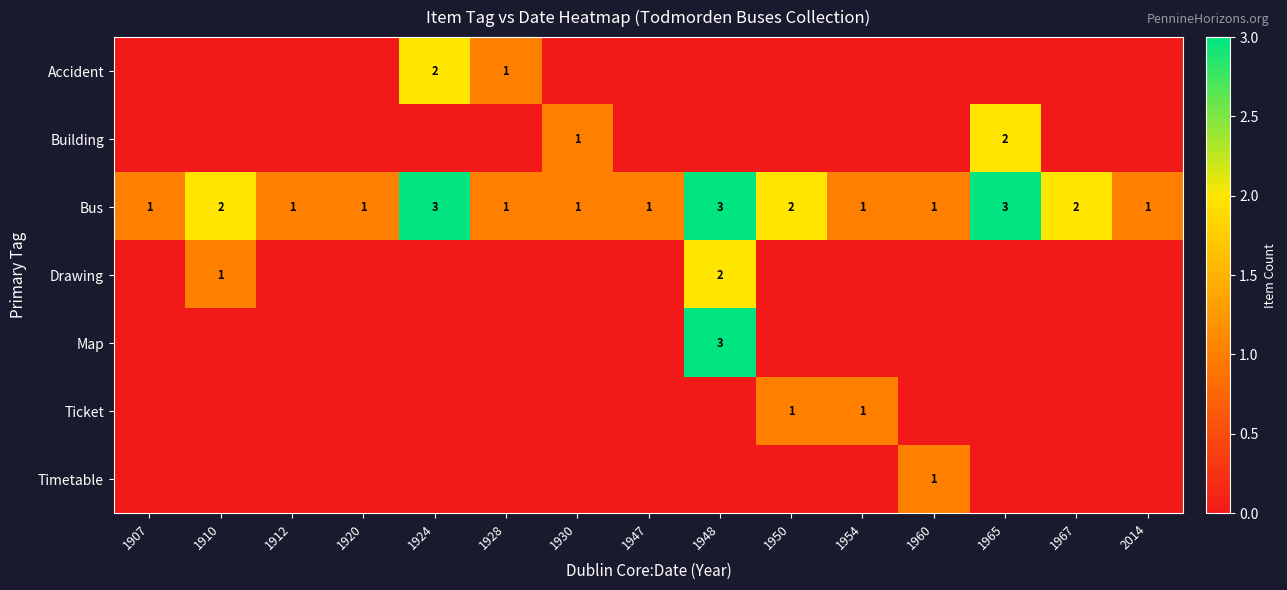

Is it true that Bus equals 1 at 1967?

False